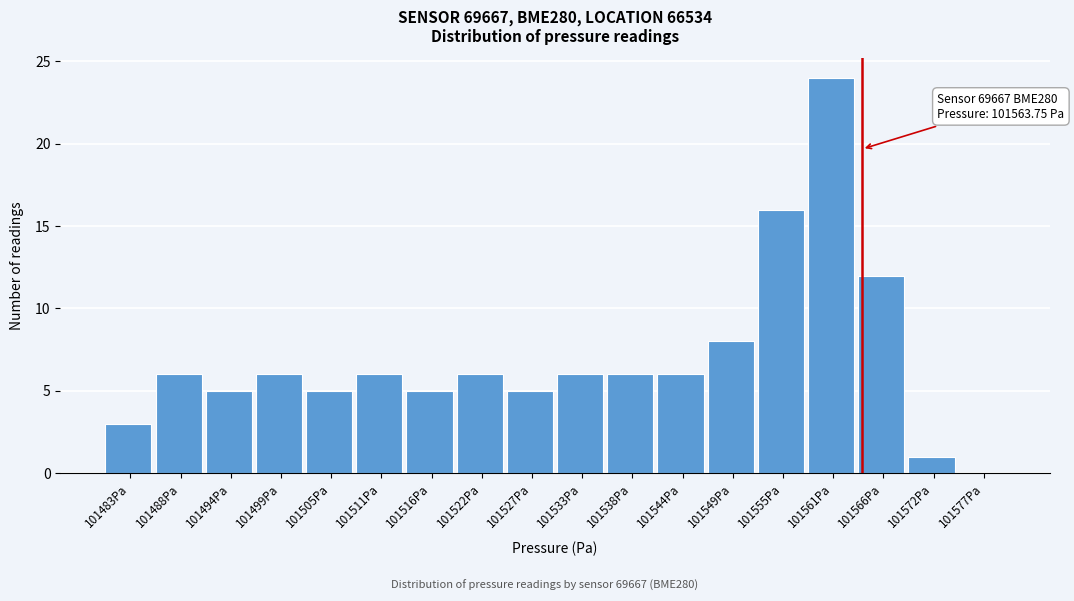

Which range on the x-axis has the tallest bar?

101558 to 101563